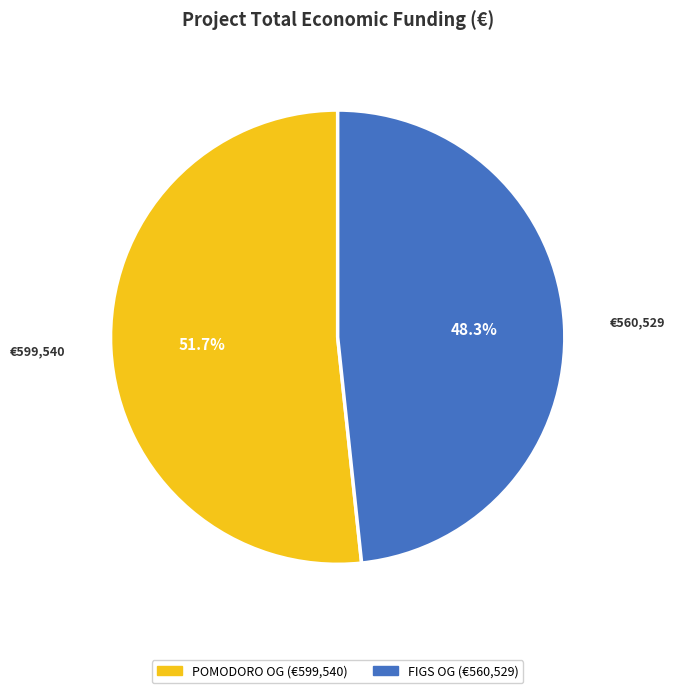

Count the number of slices in the pie.

2